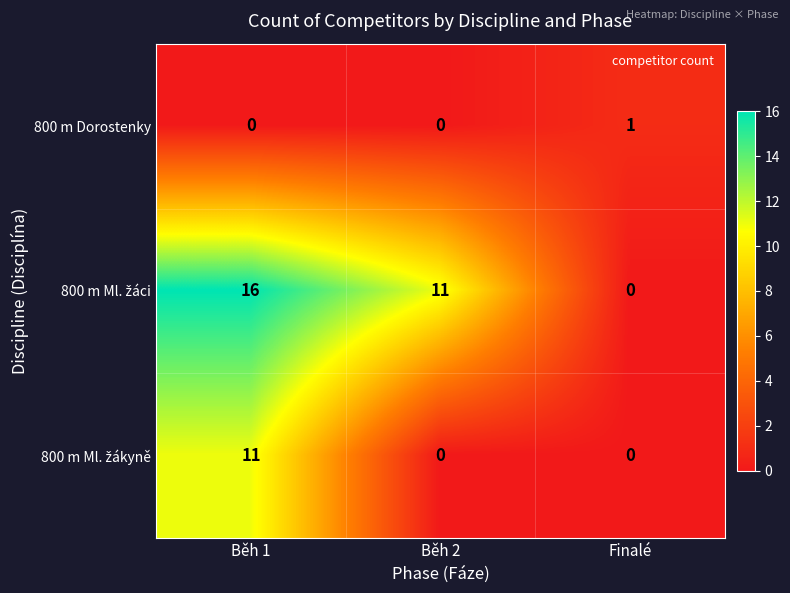

Which category has the highest value across all series?

Běh 1